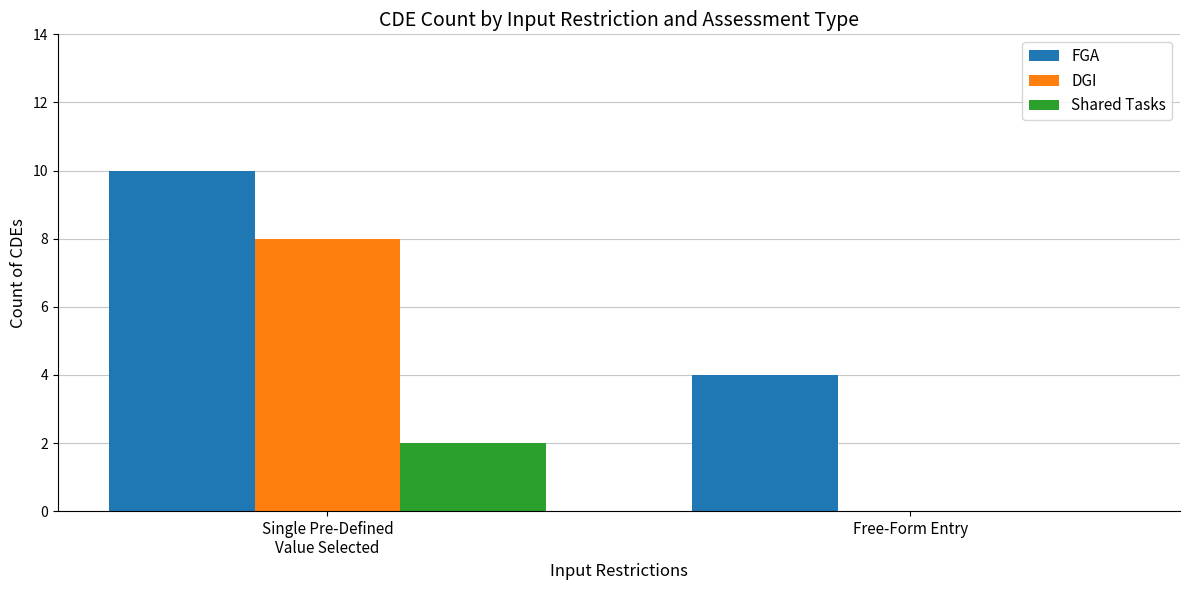

The value of DGI at Single Pre-Defined
Value Selected is 5. True or false?

False